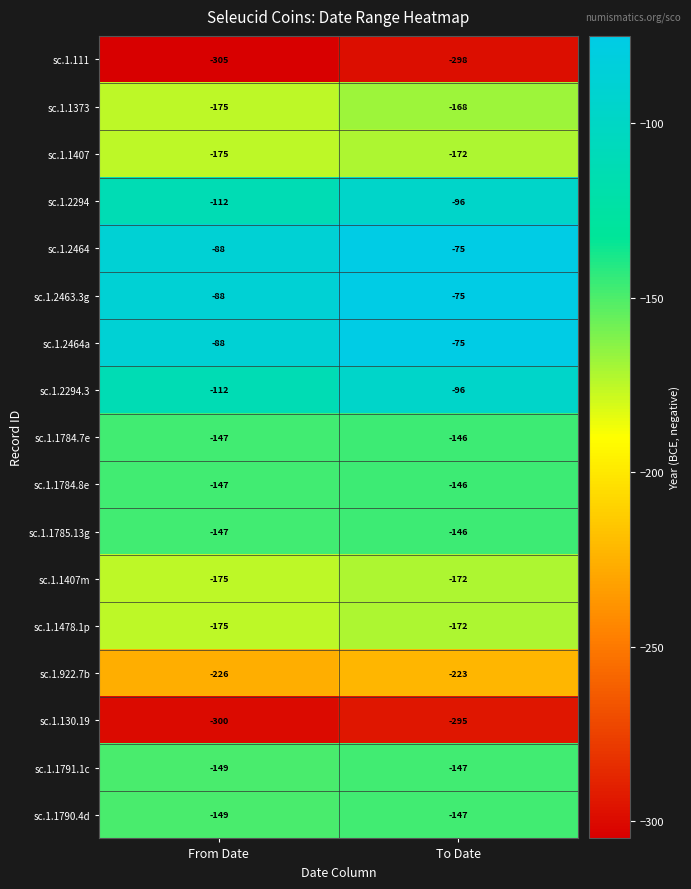

At which category is the sum across all series the highest?

To Date